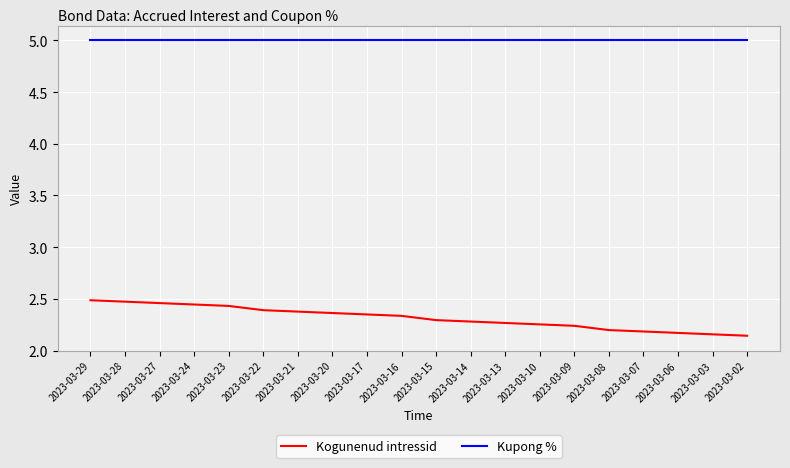

Read the Kupong % value at 2023-03-22.

5.0